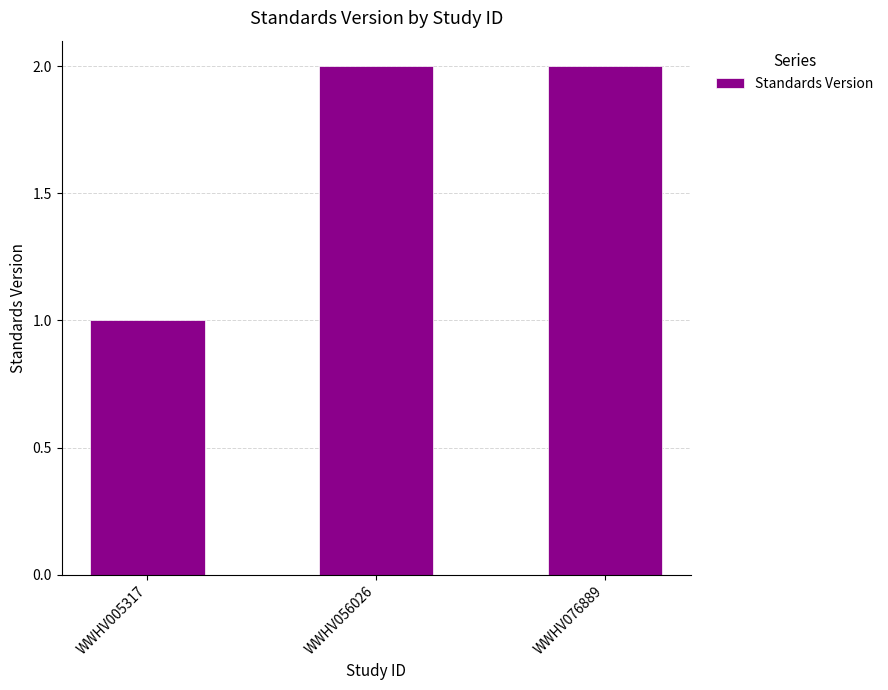

True or false: the data shows 1 at WWHV056026.

False